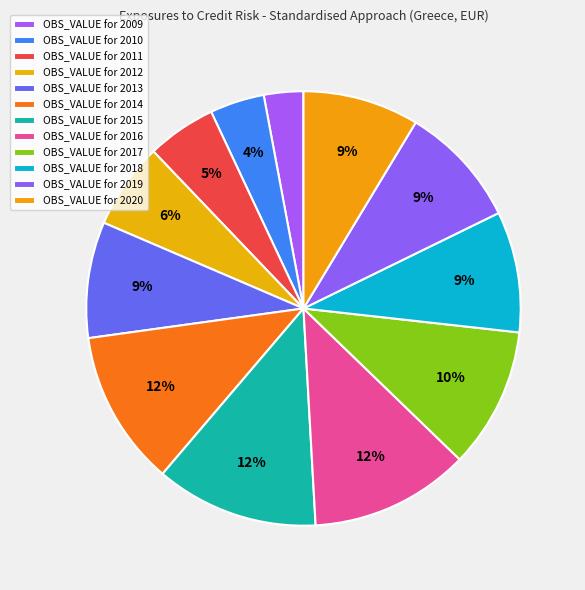

How many segments does this pie chart have?

12